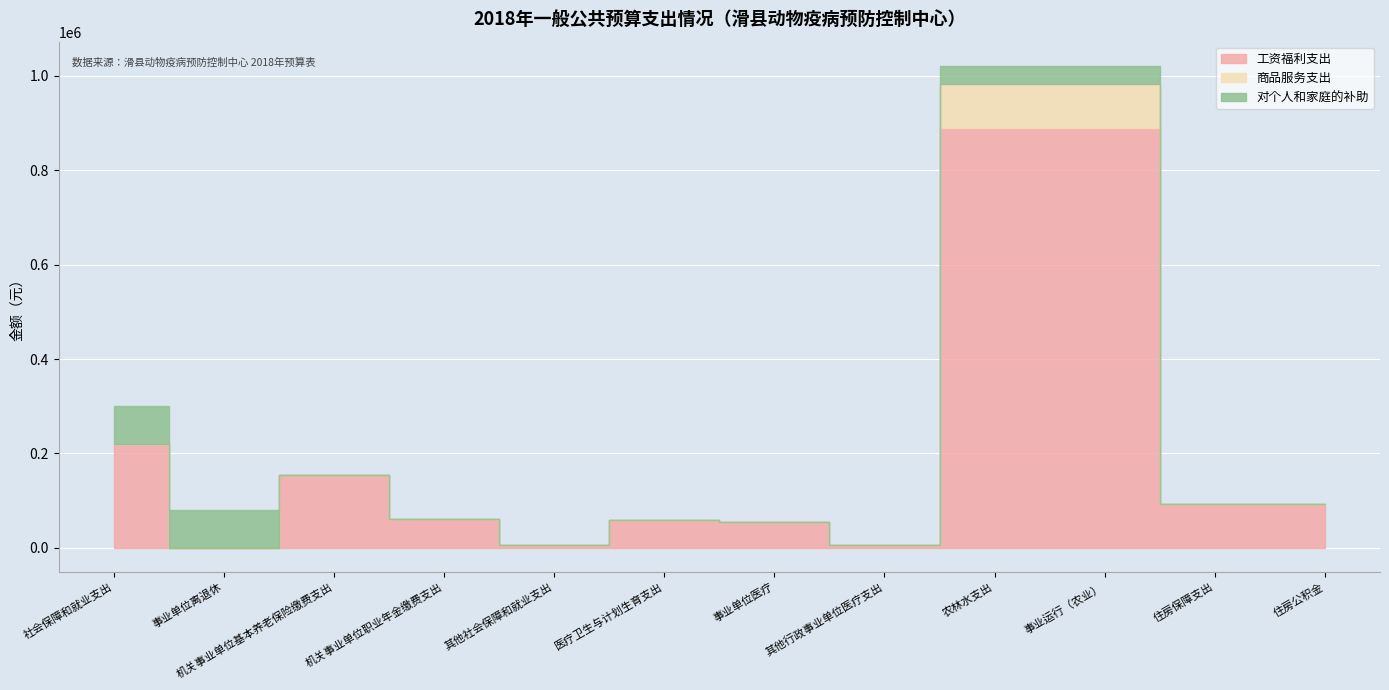

True or false: 商品服务支出 and 对个人和家庭的补助 cross at least once.

False